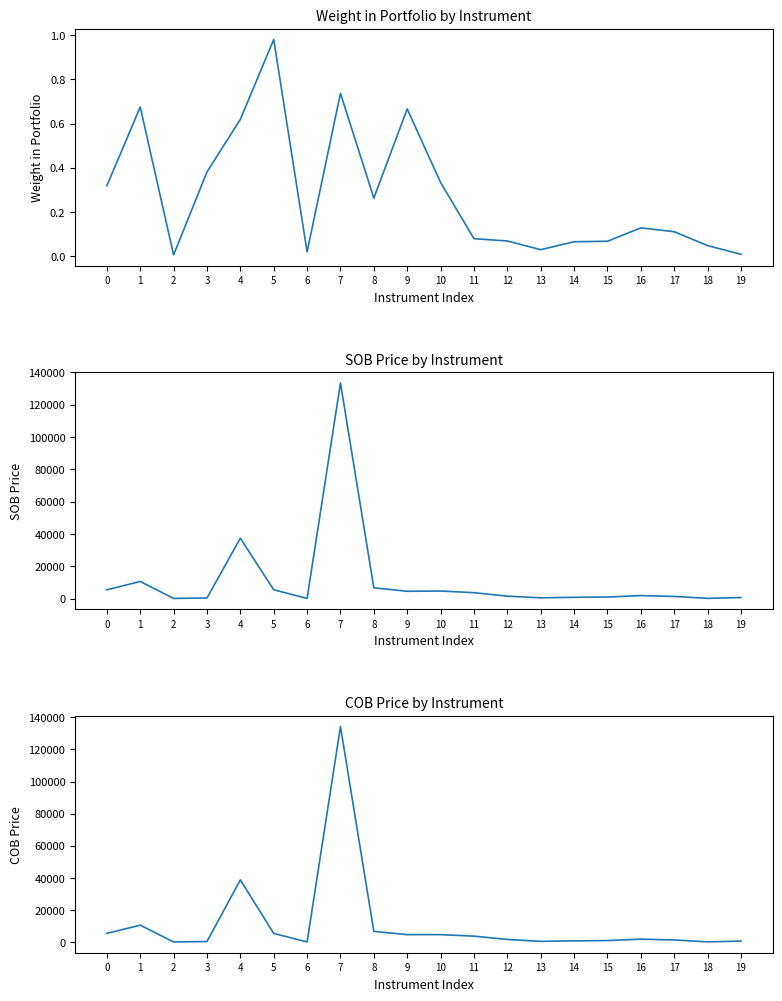

Which series has the largest total across all categories?

COB Price